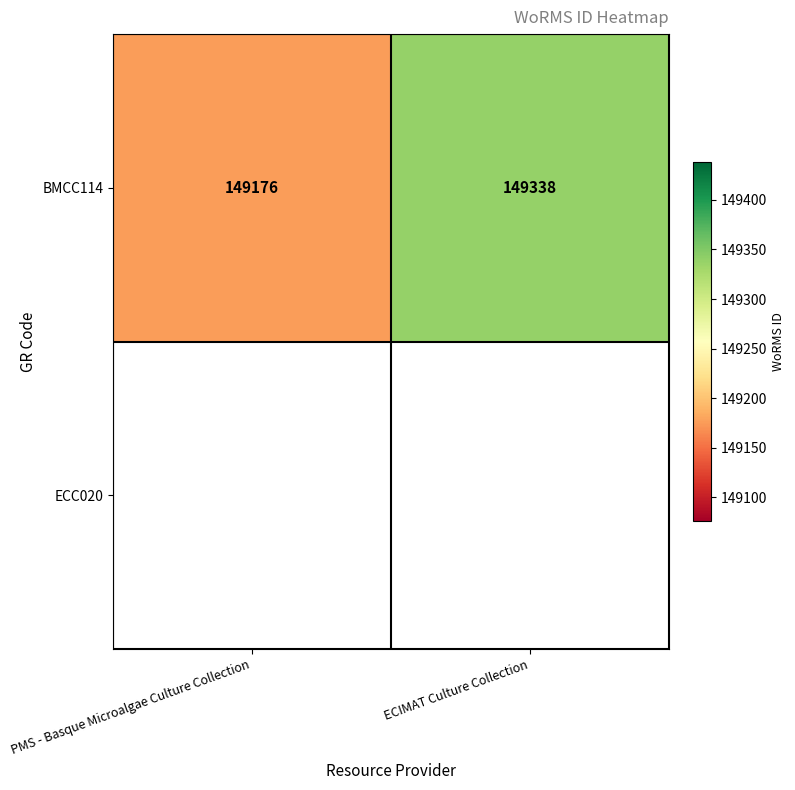

Which has a higher value, PMS - Basque Microalgae Culture Collection or ECIMAT Culture Collection?

ECIMAT Culture Collection